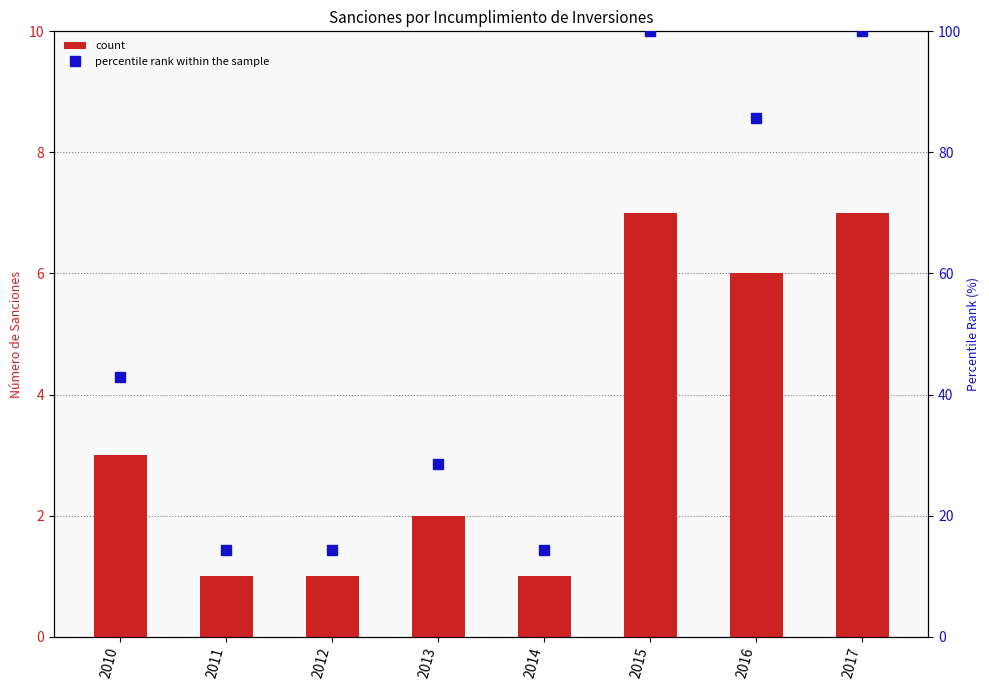

Where does the percentile rank within the sample series first go above 42?

2010